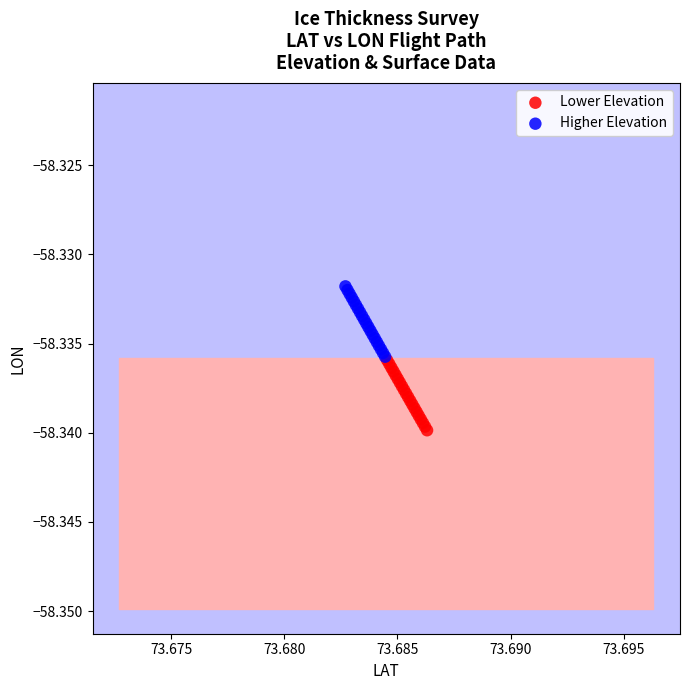

Which series contains the lowest Y value?

Lower Elevation